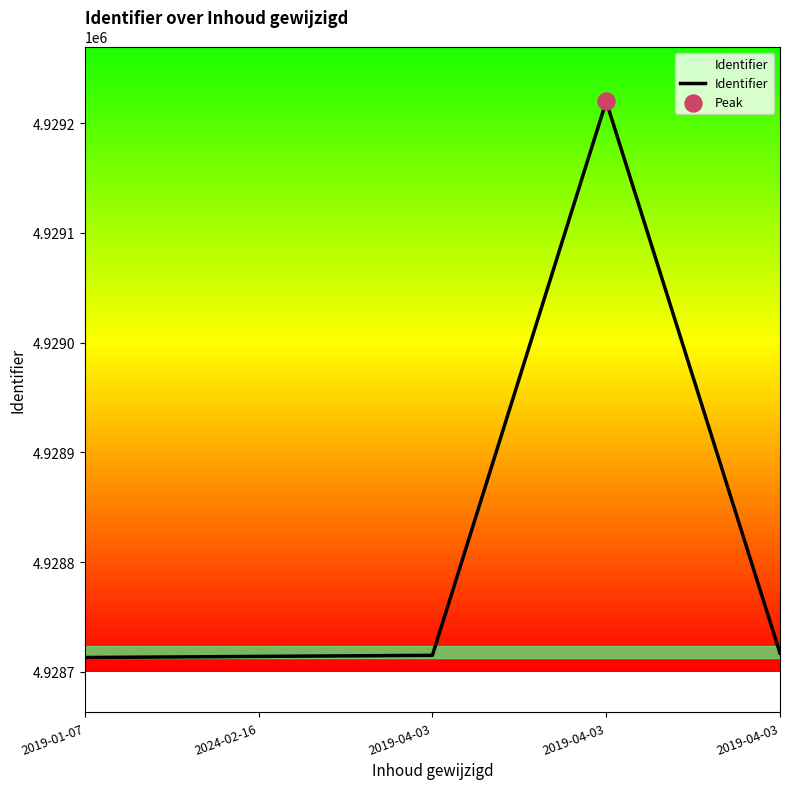

Which has a higher value, 2019-04-03 or 2024-02-16?

2019-04-03